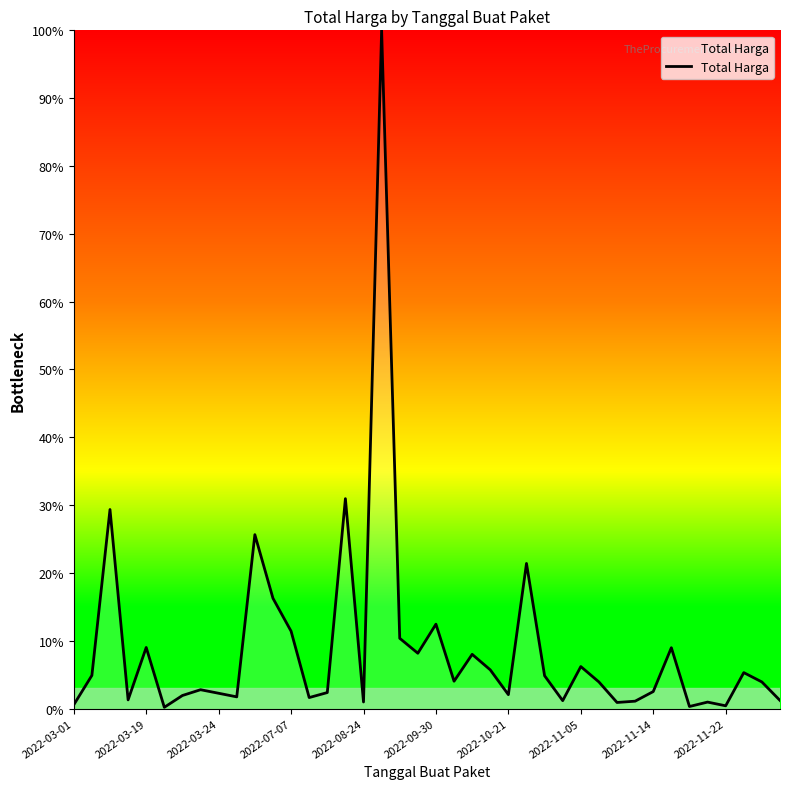

What is the greatest value displayed?

100.0